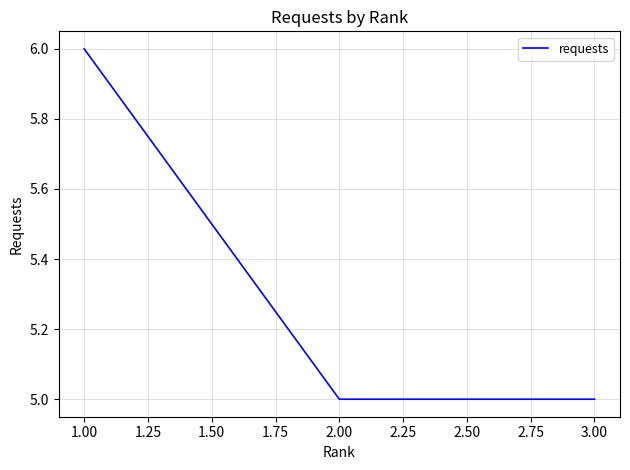

Reading left to right, what are all the values shown in this chart?

1.00=6	2.00=5	3.00=5